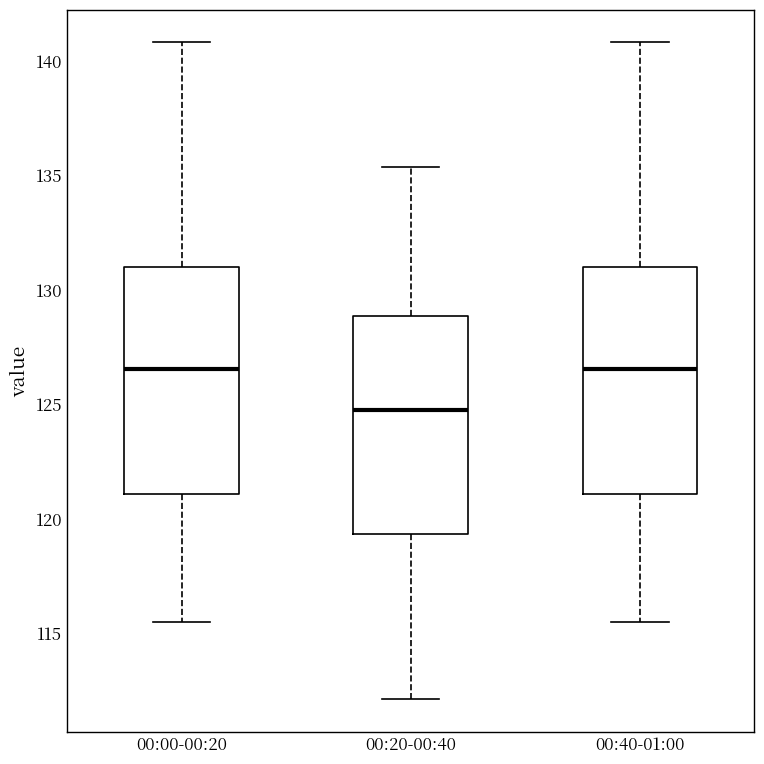

Reading left to right, read every box against the y-axis: the position of its median line, the range the box covers, and the ends of its whiskers. The values are not printed on the chart, so give them approximately, as read against the axis.

00:00-00:20: median 126.5, box 121.0 to 131.0, whiskers 115.5 to 141.0
00:20-00:40: median 125.0, box 119.5 to 129.0, whiskers 112.0 to 135.5
00:40-01:00: median 126.5, box 121.0 to 131.0, whiskers 115.5 to 141.0